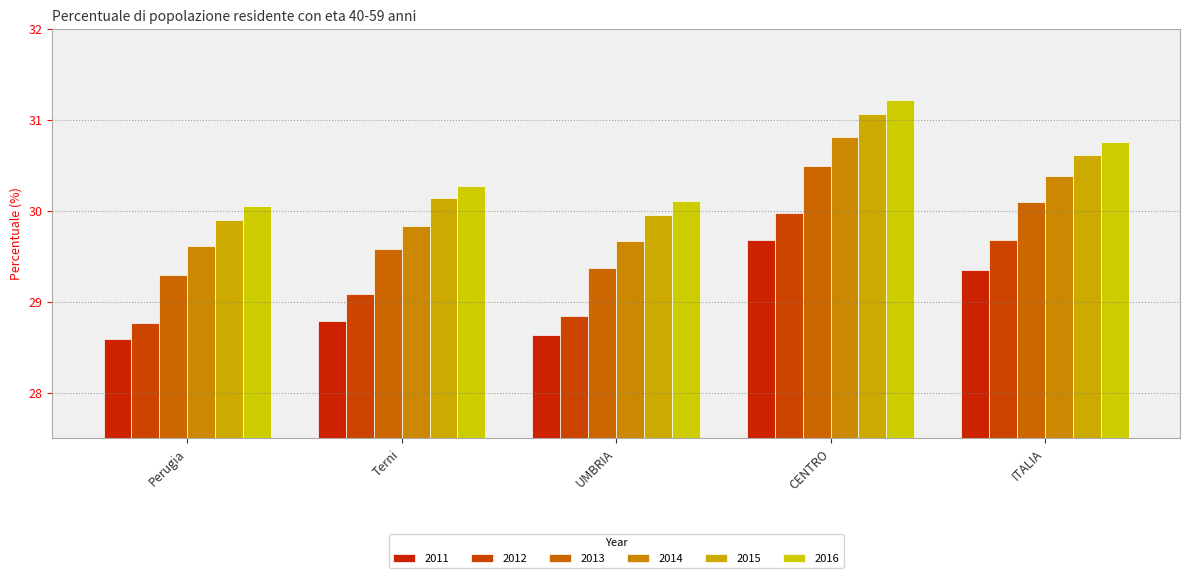

How many 2011 values are between 28 and 29?

3